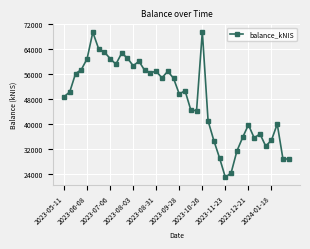

What is the value of the 35th point from the left?

36819.1